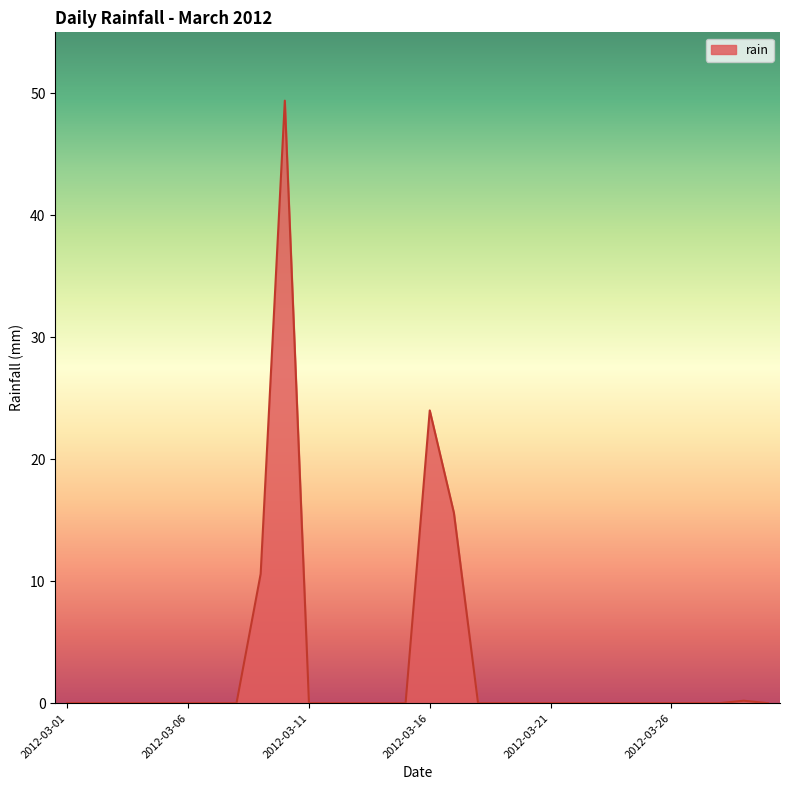

What is the difference between the maximum and minimum values?

49.4